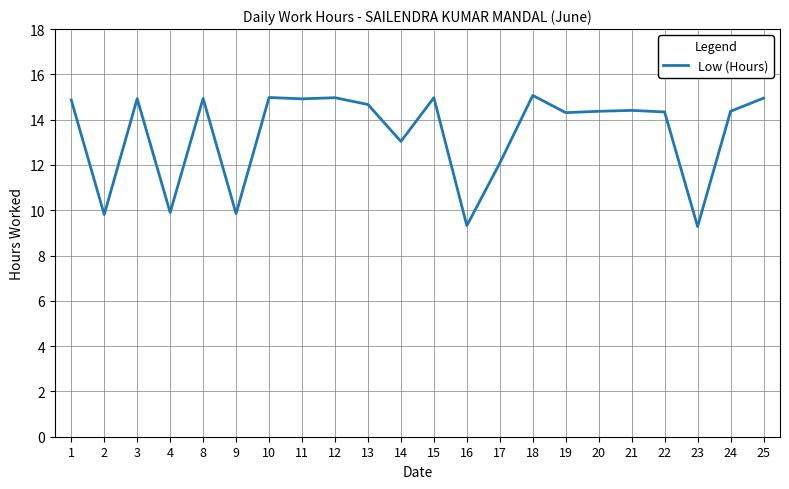

Where is the data nearest to the value 12?

17